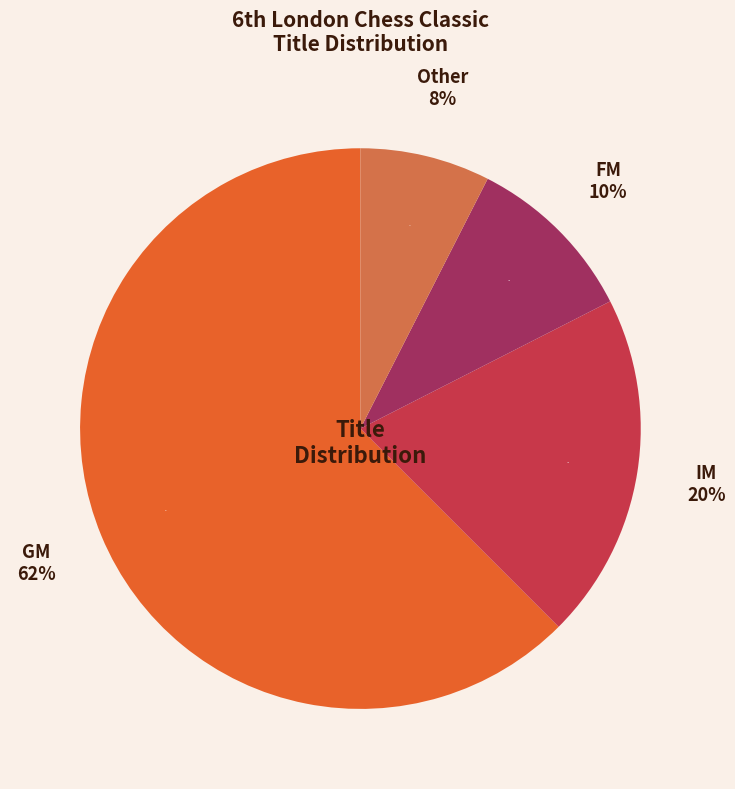

How many segments does this pie chart have?

4